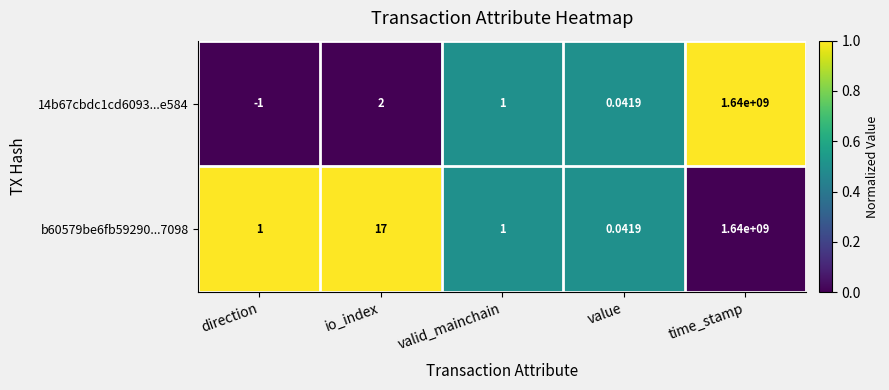

At which category does the chart reach its minimum across all series?

direction